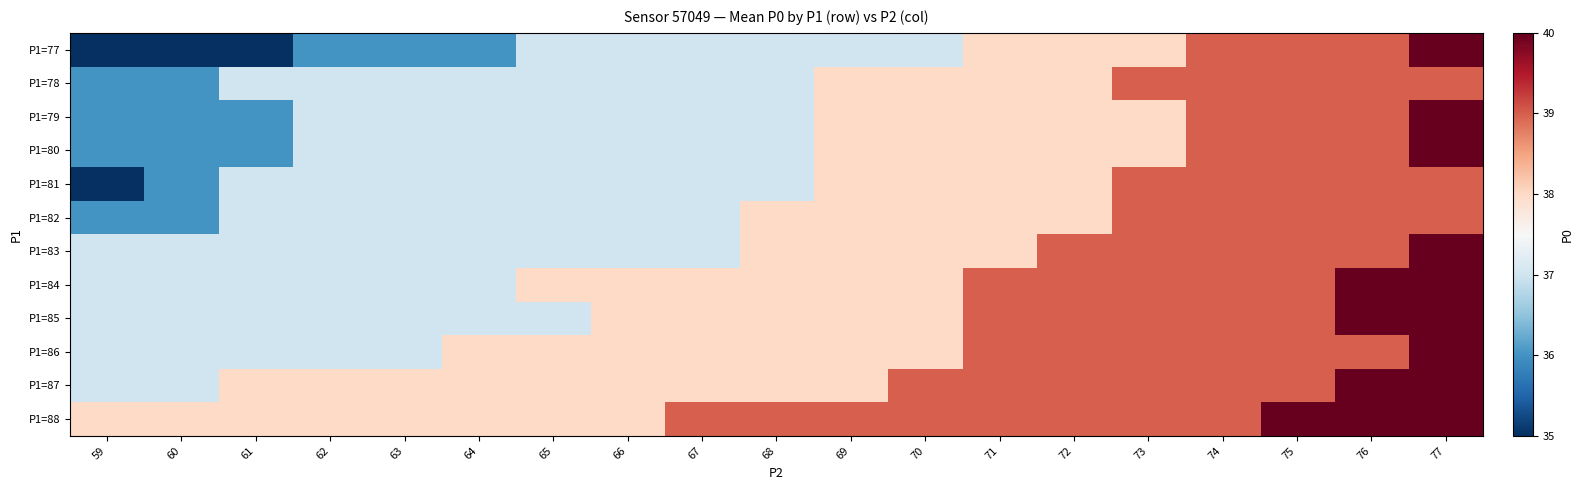

Which category has the highest value across all series?

77